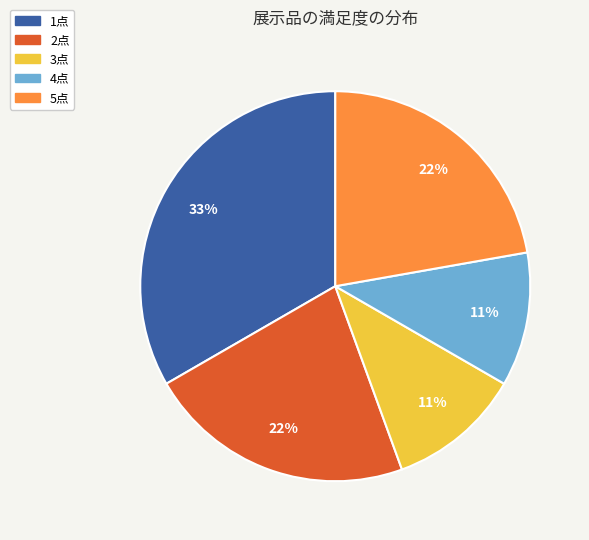

Does any single category account for the majority?

No